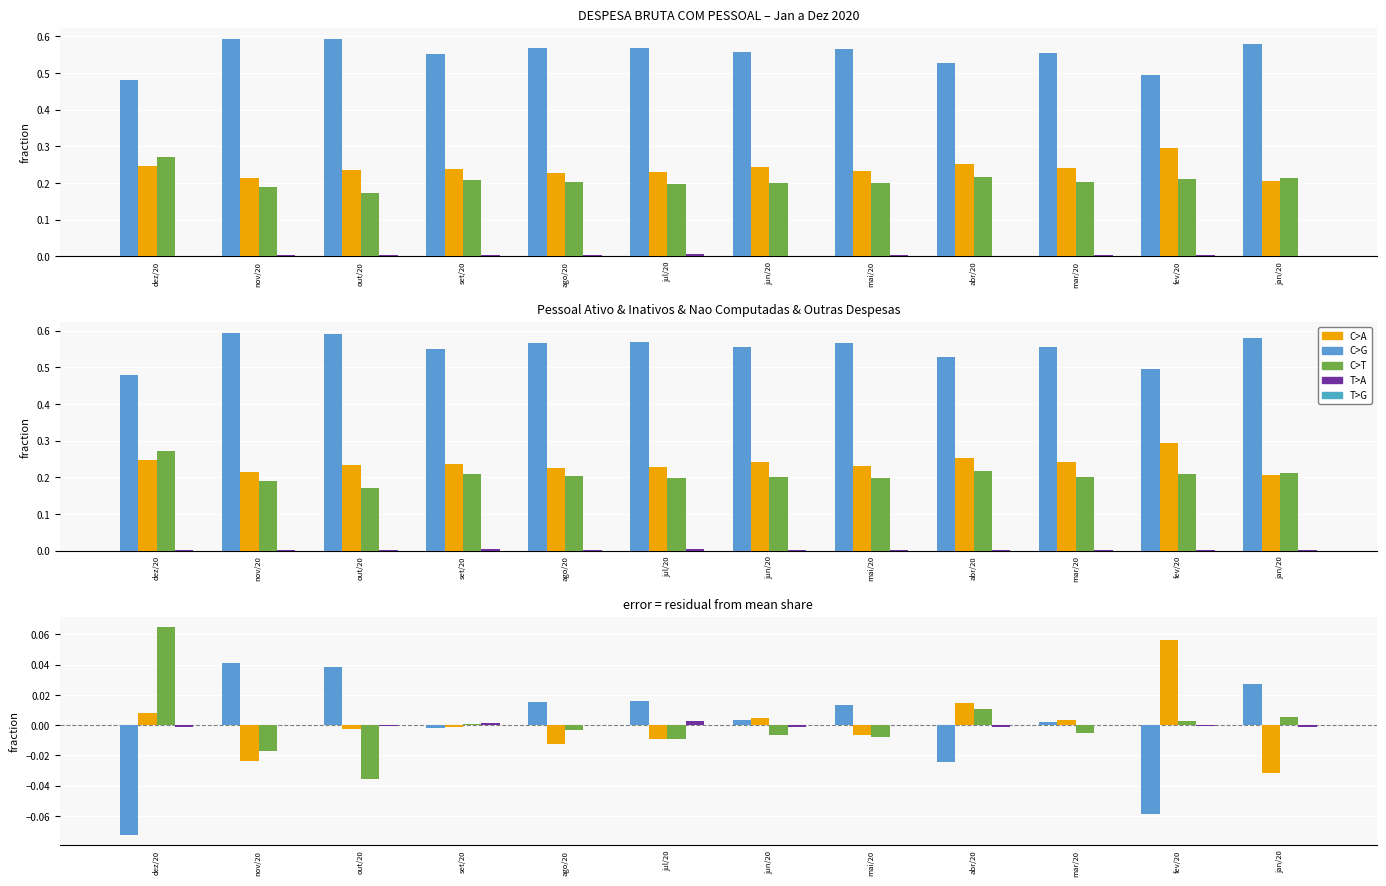

At which category does the chart reach its minimum across all series?

dez/20